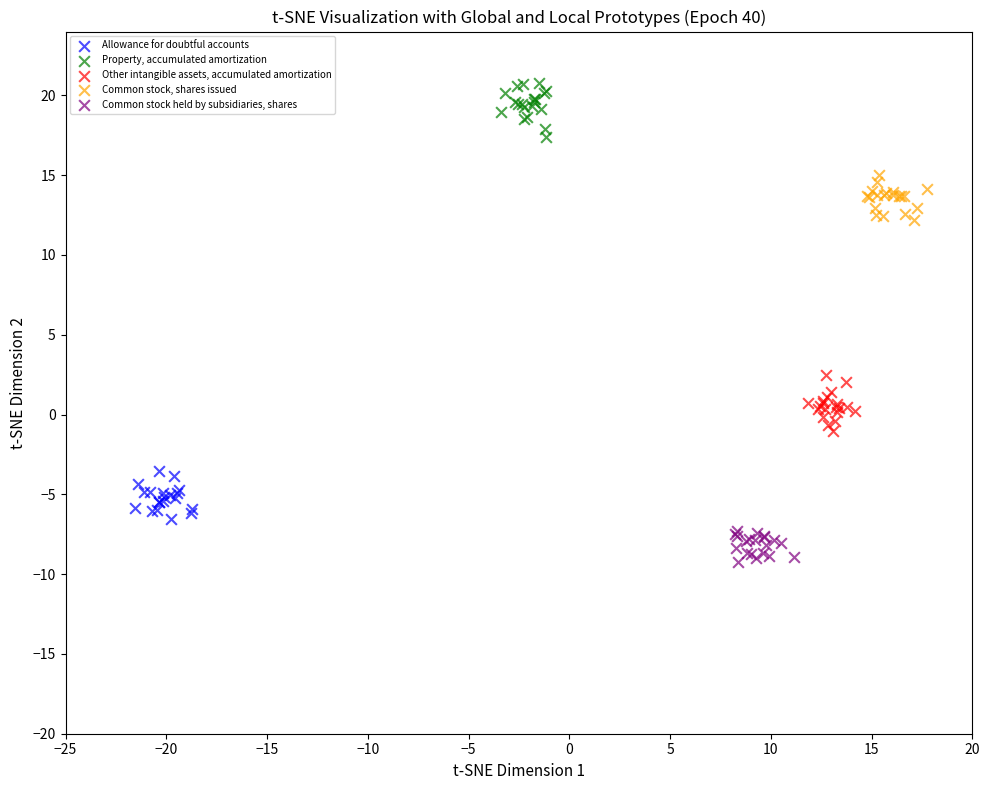

Which series reaches the minimum Y coordinate?

Common stock held by subsidiaries, shares